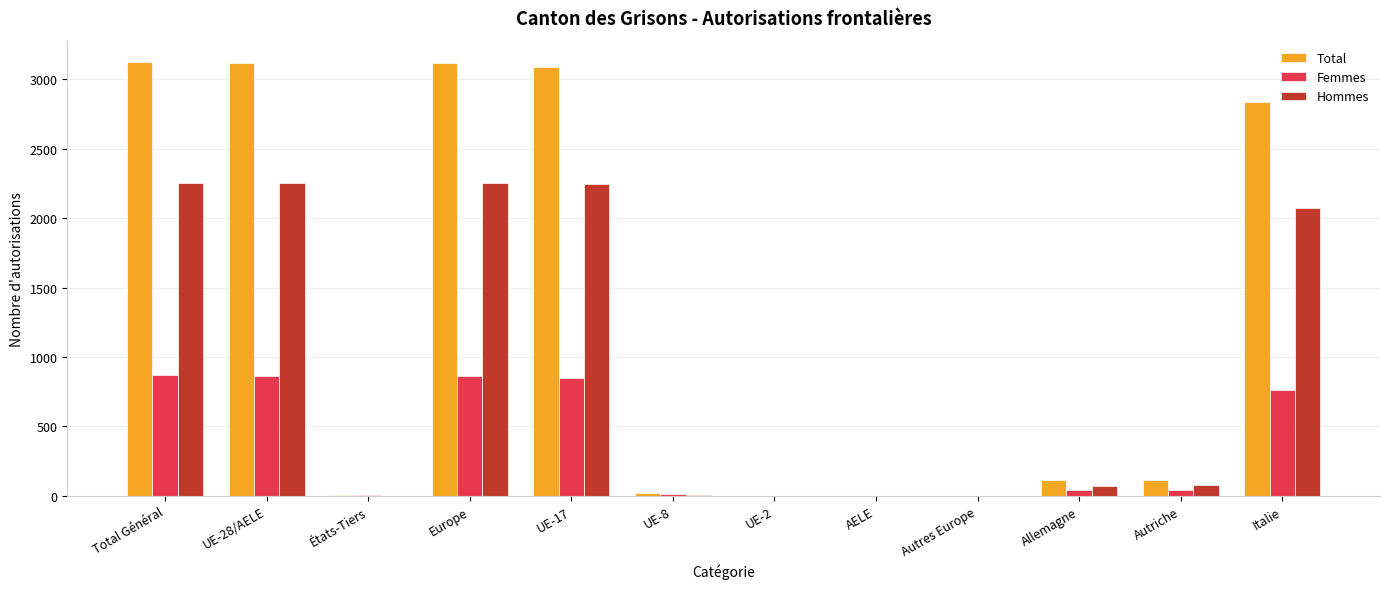

Where is Femmes nearest to the value 433?

Italie